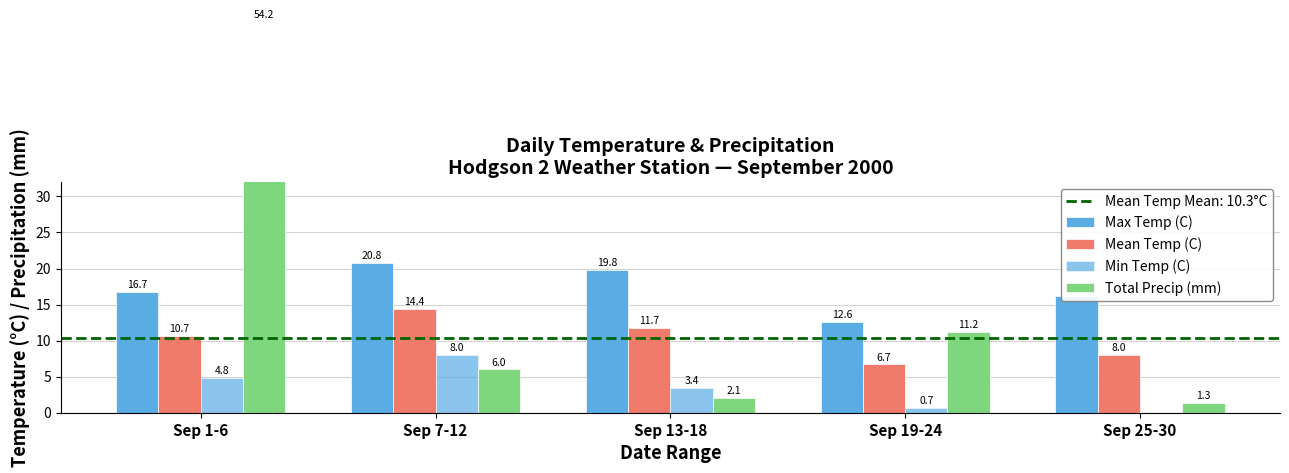

At which label is Max Temp (C) closest to 16?

Sep 25-30